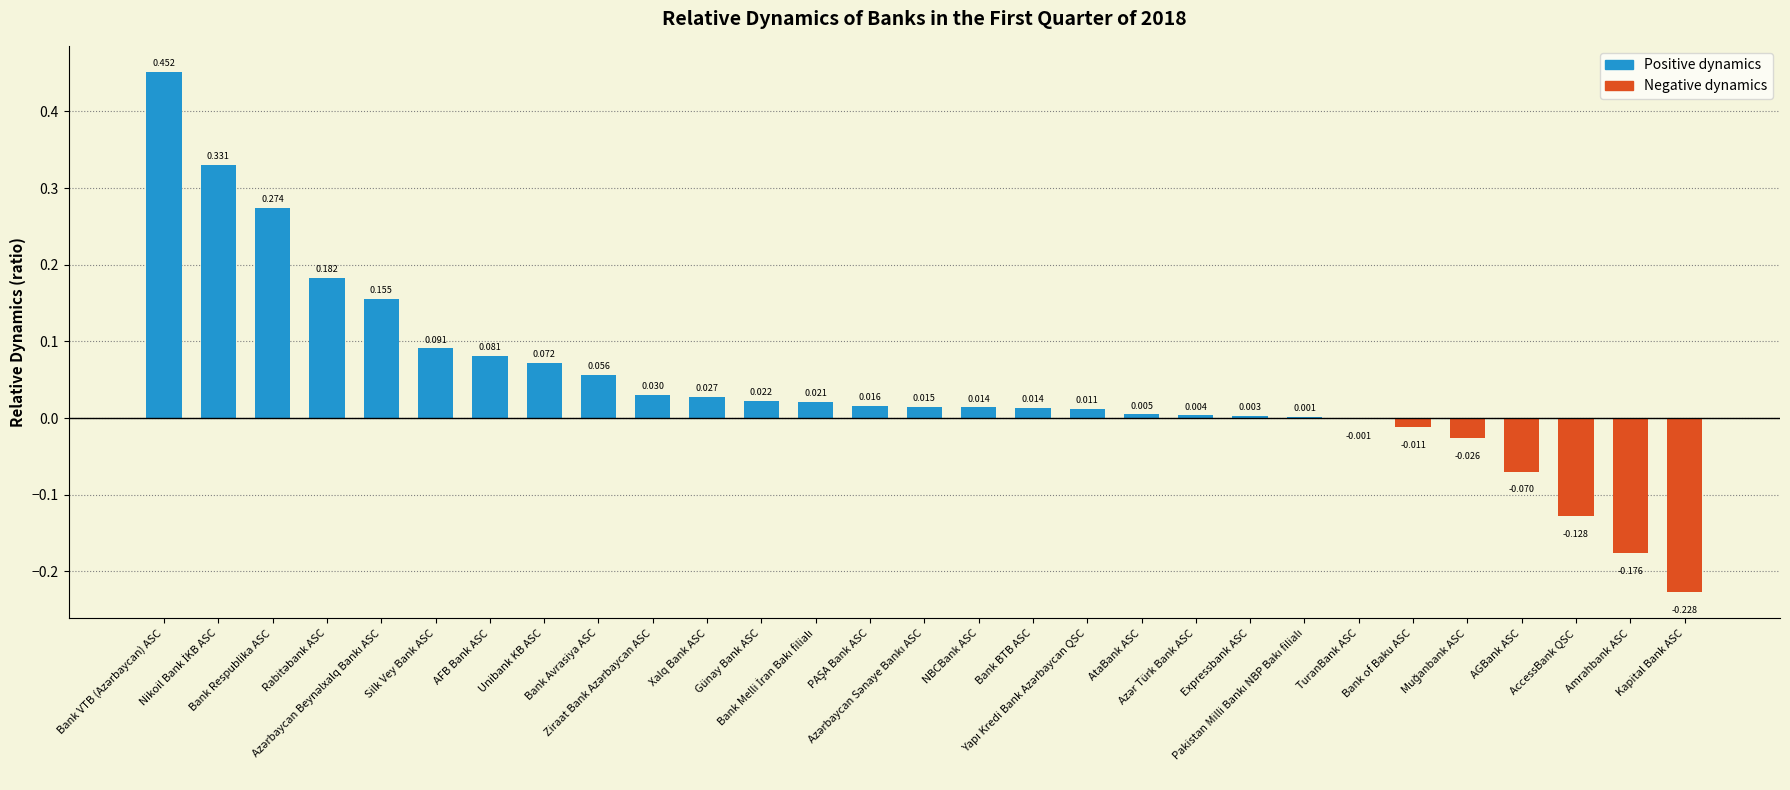

Reading right to left, what are all the values shown in this chart?

Kapital Bank ASC=-0.2	Amrahbank ASC=-0.2	AccessBank QSC=-0.1	AGBank ASC=-0.1	Muğanbank ASC=-0.0	Bank of Baku ASC=-0.0	TuranBank ASC=-0.0	Pakistan Milli Bankı NBP Bakı filialı=0.0	Expressbank ASC=0.0	Azər Türk Bank ASC=0.0	AtaBank ASC=0.0	Yapı Kredi Bank Azərbaycan QSC=0.0	Bank BTB ASC=0.0	NBCBank ASC=0.0	Azərbaycan Sənaye Bankı ASC=0.0	PAŞA Bank ASC=0.0	Bank Melli İran Bakı filialı=0.0	Günay Bank ASC=0.0	Xalq Bank ASC=0.0	Ziraat Bank Azərbaycan ASC=0.0	Bank Avrasiya ASC=0.1	Unibank KB ASC=0.1	AFB Bank ASC=0.1	Silk Vey Bank ASC=0.1	Azərbaycan Beynəlxalq Bankı ASC=0.2	Rabitəbank ASC=0.2	Bank Respublika ASC=0.3	Nikoil Bank İKB ASC=0.3	Bank VTB (Azərbaycan) ASC=0.5